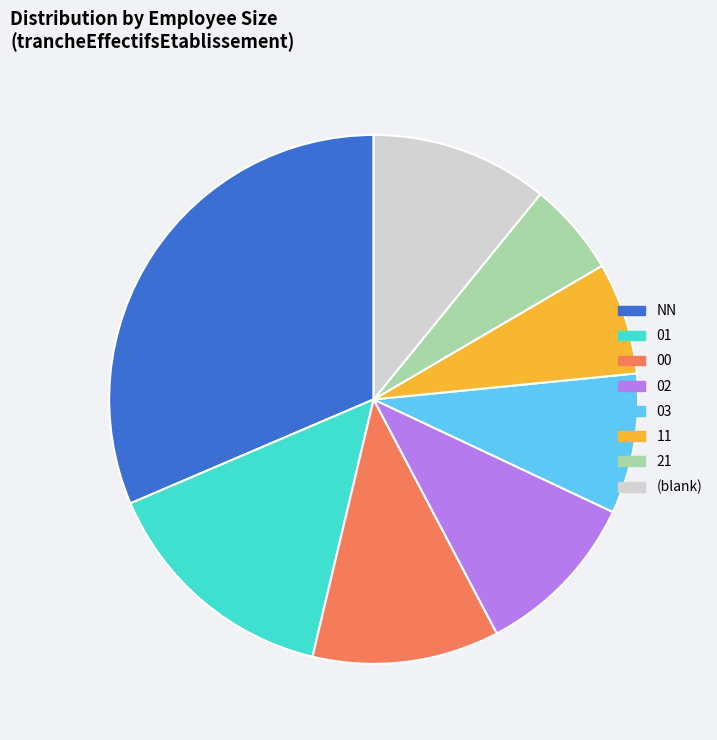

Which has a higher value, 11 or NN?

NN